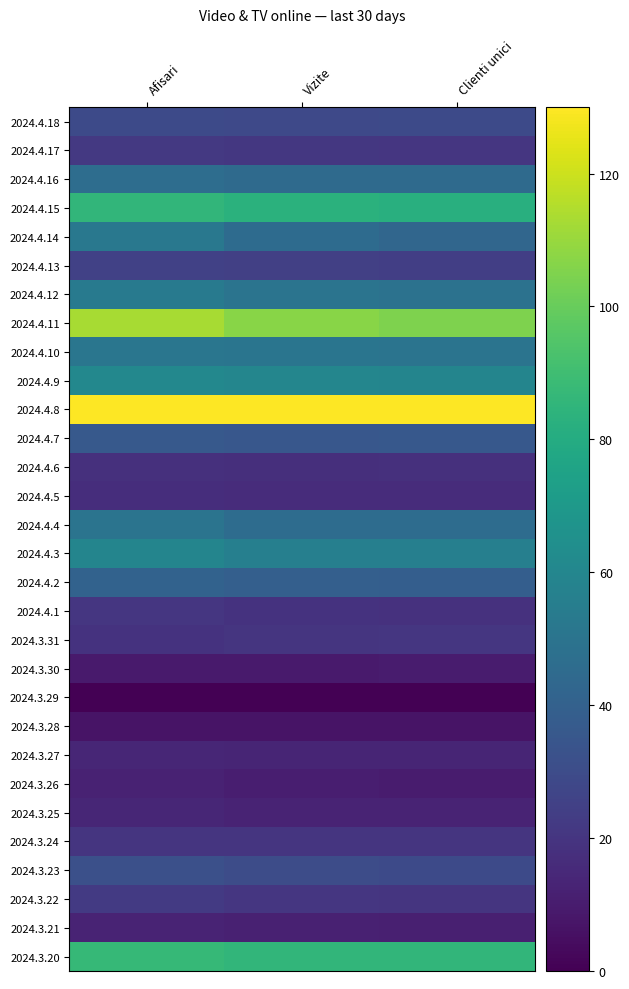

Count the number of data series in this chart.

30